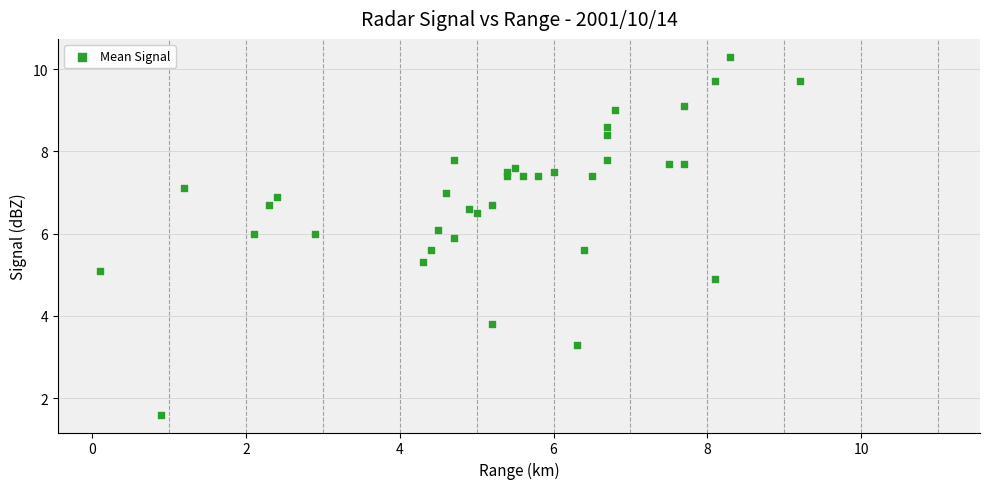

What is the range of Y values (max minus min)?

8.7